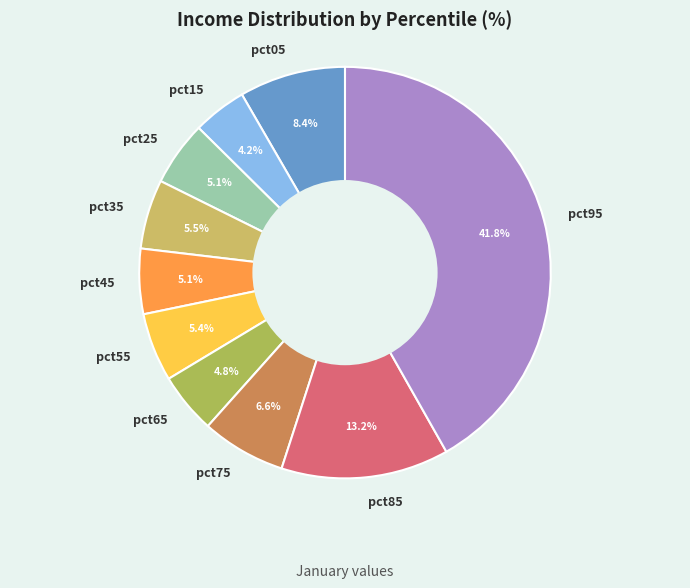

Combined, what portion of the pie is pct75 and pct25?

11.7%